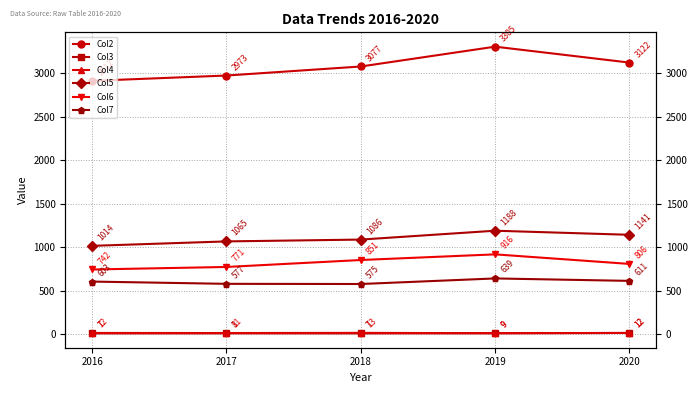

What is the average value of the Col4 series?

11